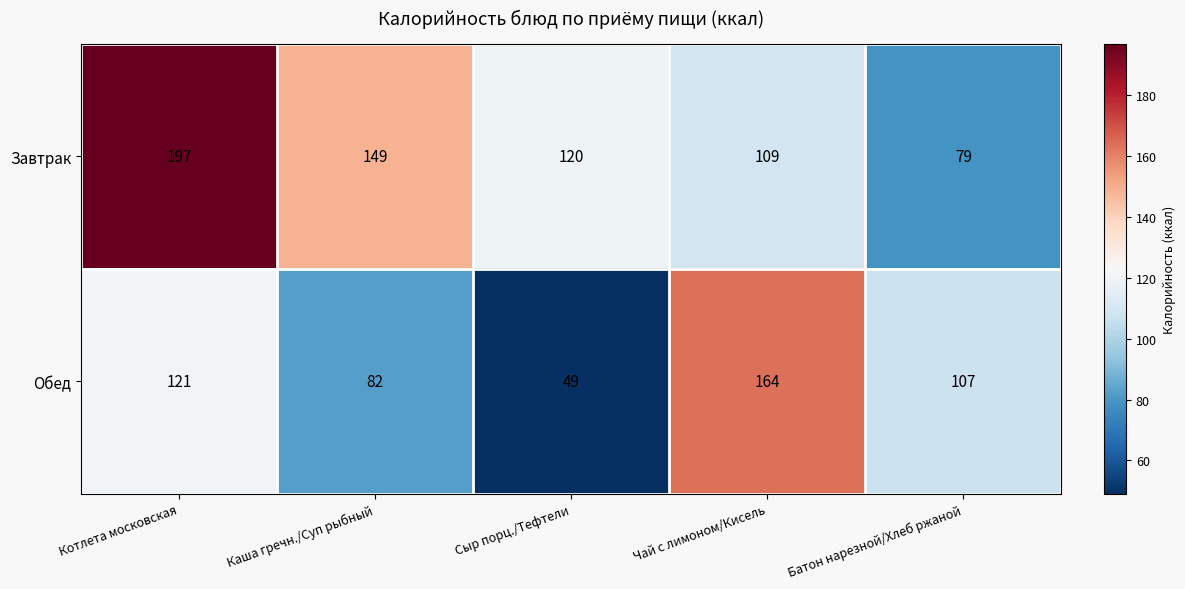

What is the difference between the maximum and minimum values in the Обед series?

115